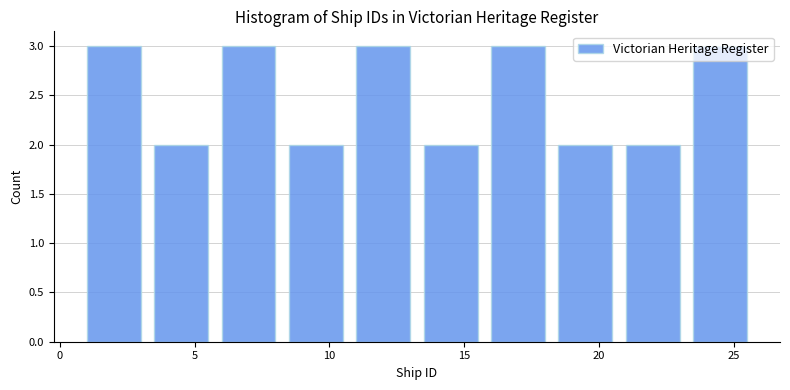

Reading left to right, transcribe this chart: for each bar, give the range it covers on the x-axis and its height. The values are not printed on the chart, so give them approximately, as read against the axis.

1.0 to 3.5: 3
3.5 to 6.0: 2
6.0 to 8.5: 3
8.5 to 11.0: 2
11.0 to 13.5: 3
13.5 to 16.0: 2
16.0 to 18.5: 3
18.5 to 21.0: 2
21.0 to 23.5: 2
23.5 to 26.0: 3